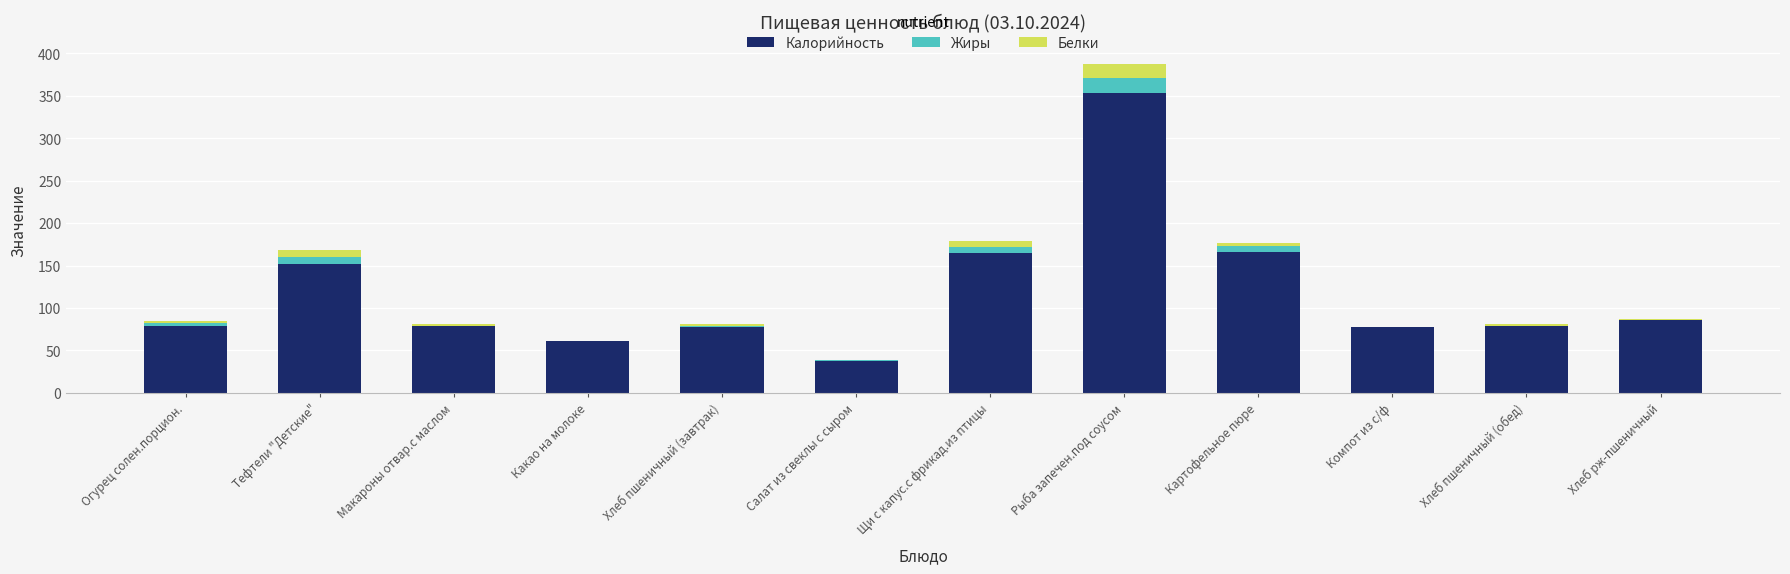

At which category is the sum across all series the highest?

Рыба запечен.под соусом